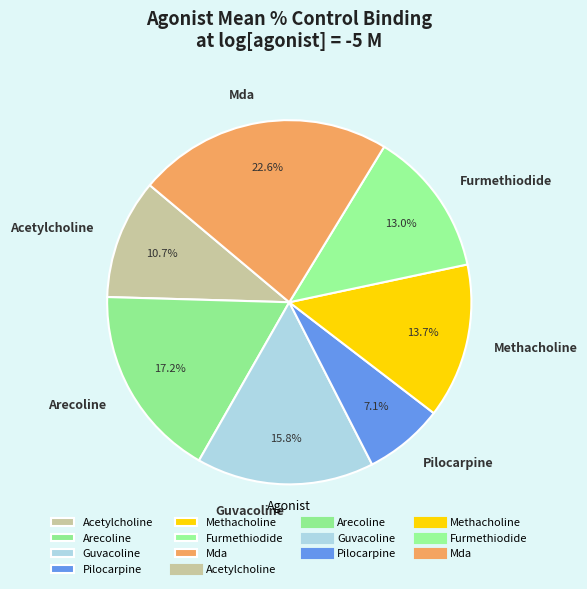

Count the number of slices in the pie.

7